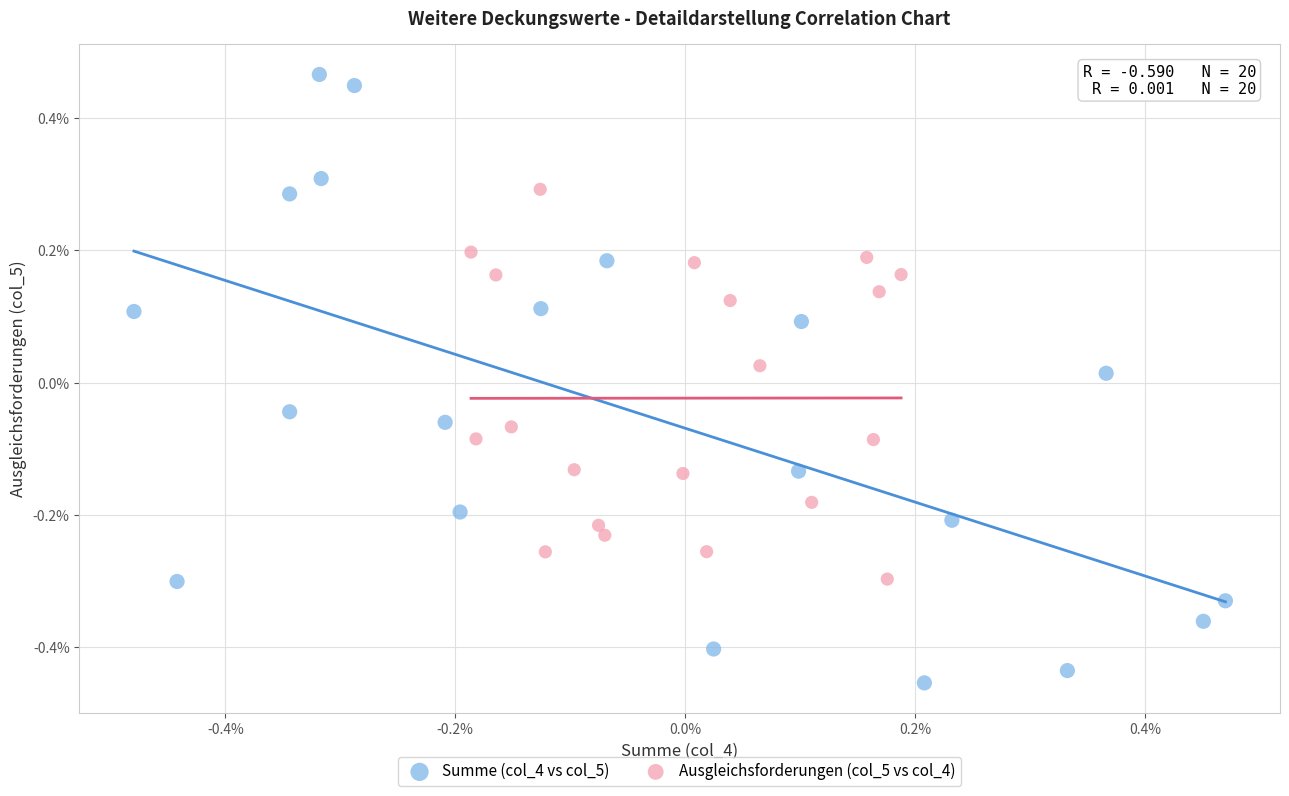

What are all the series names shown in the legend?

Summe (col_4 vs col_5), Ausgleichsforderungen (col_5 vs col_4)